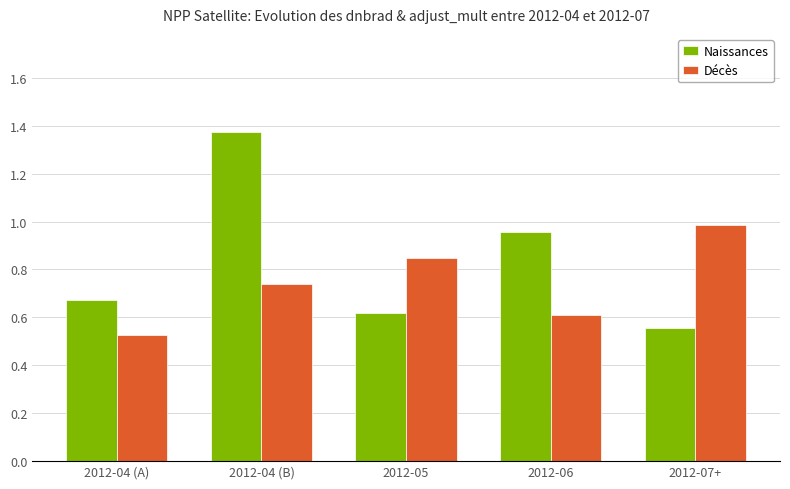

Which series has the largest range (max minus min)?

Naissances